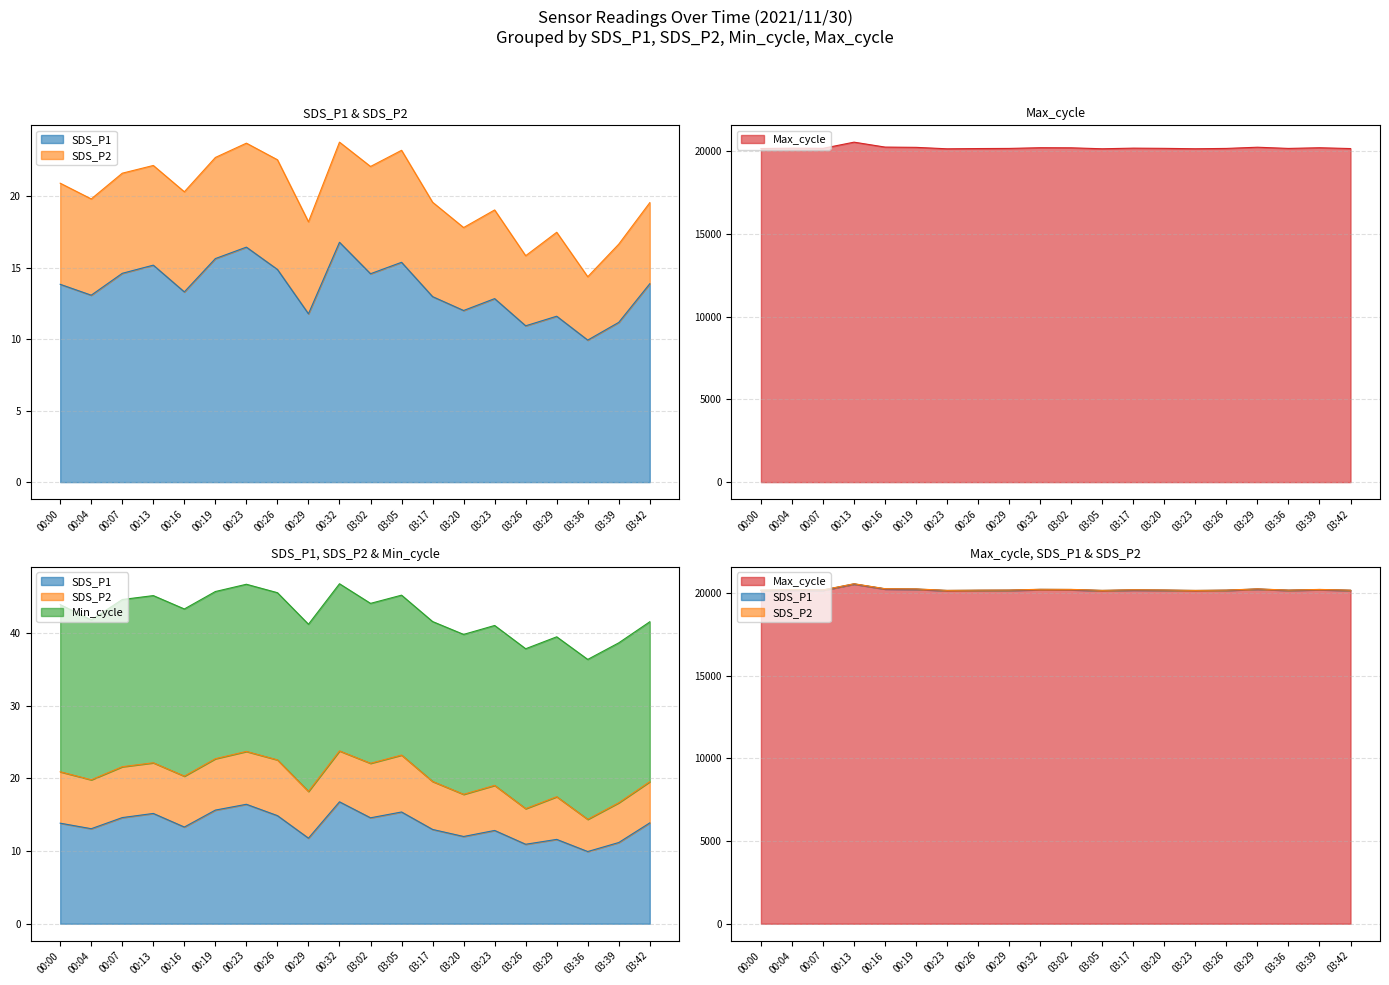

What is the value of the Max_cycle point at the 4th from the left?

20553.0